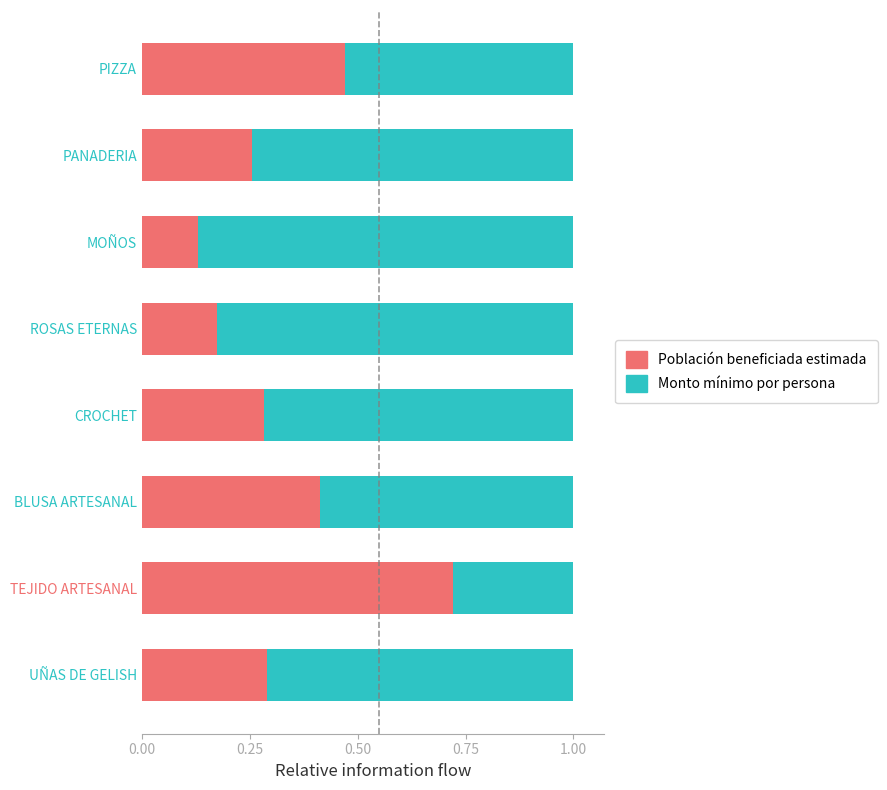

At which label is Población beneficiada estimada closest to 0?

MOÑOS